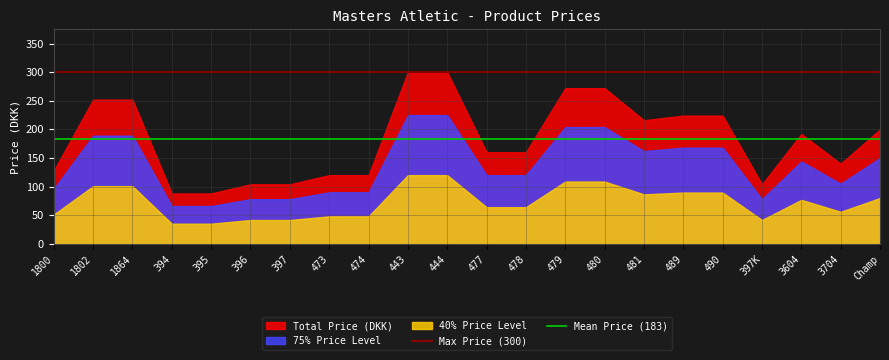

What is the maximum value shown in the chart?

300.0